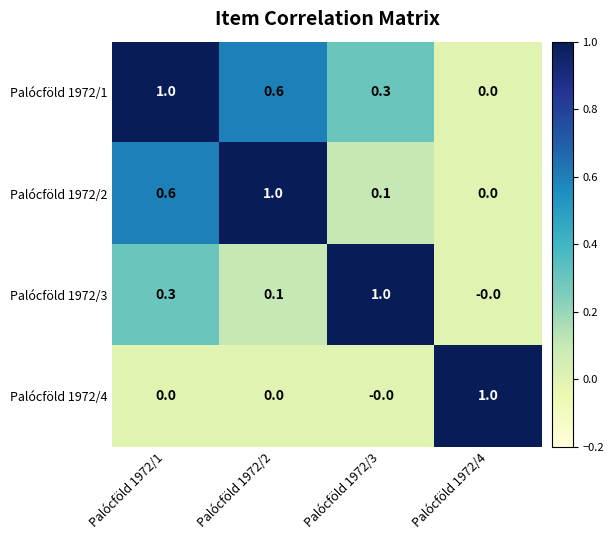

What is the difference between the highest and lowest values at Palócföld 1972/2?

1.0